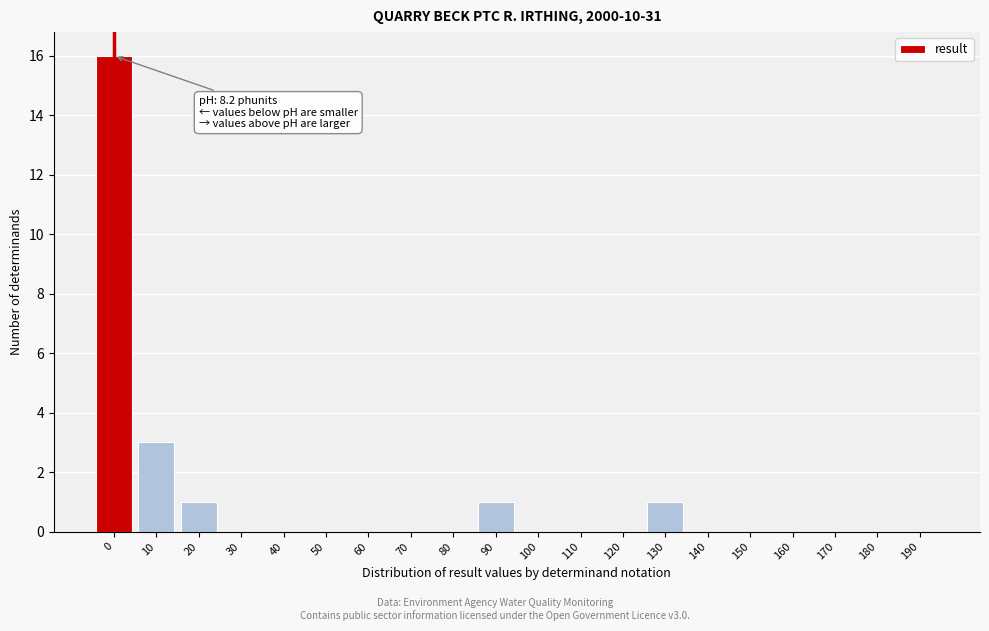

Reading left to right, extract all data points from this chart.

0=16	10=3	20=1	30=0	40=0	50=0	60=0	70=0	80=0	90=1	100=0	110=0	120=0	130=1	140=0	150=0	160=0	170=0	180=0	190=0